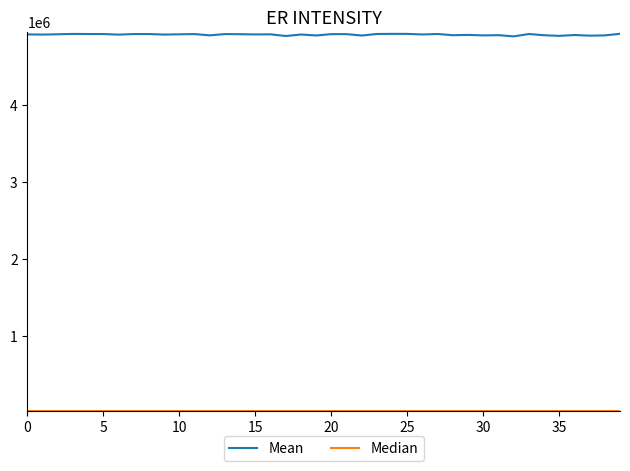

Which series has the largest total across all categories?

Mean